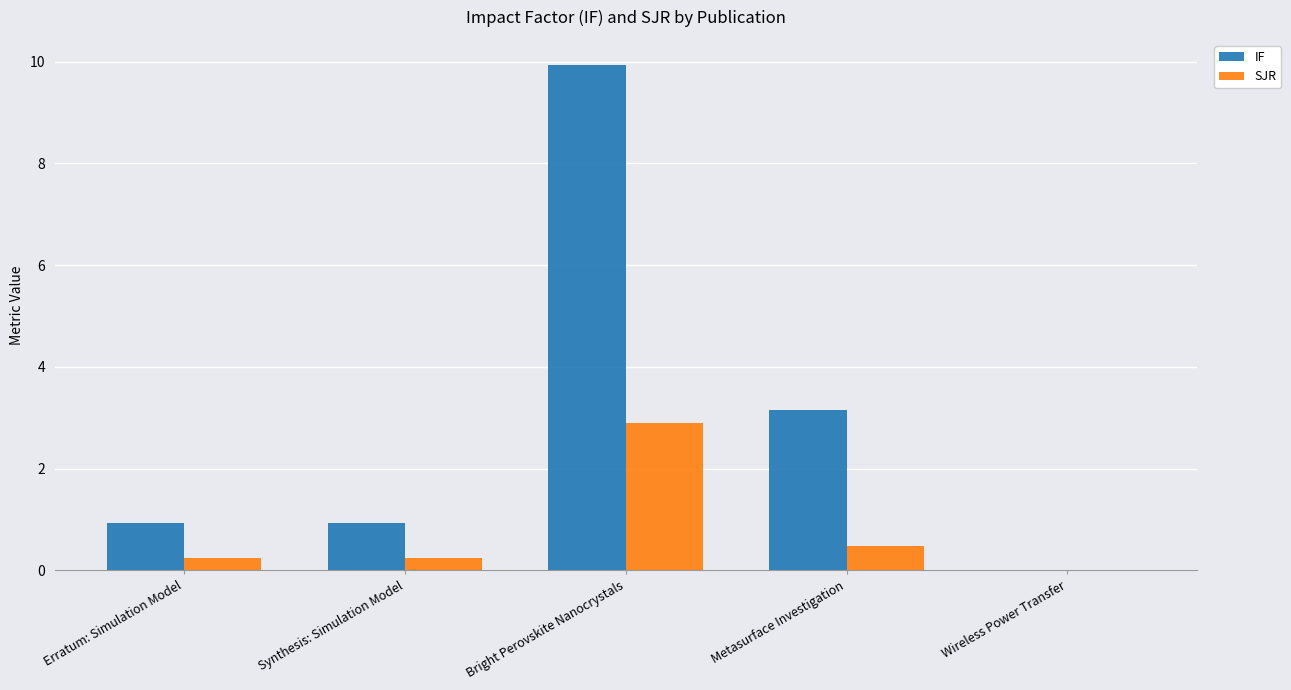

The value of IF at Metasurface Investigation is 3.2. True or false?

True